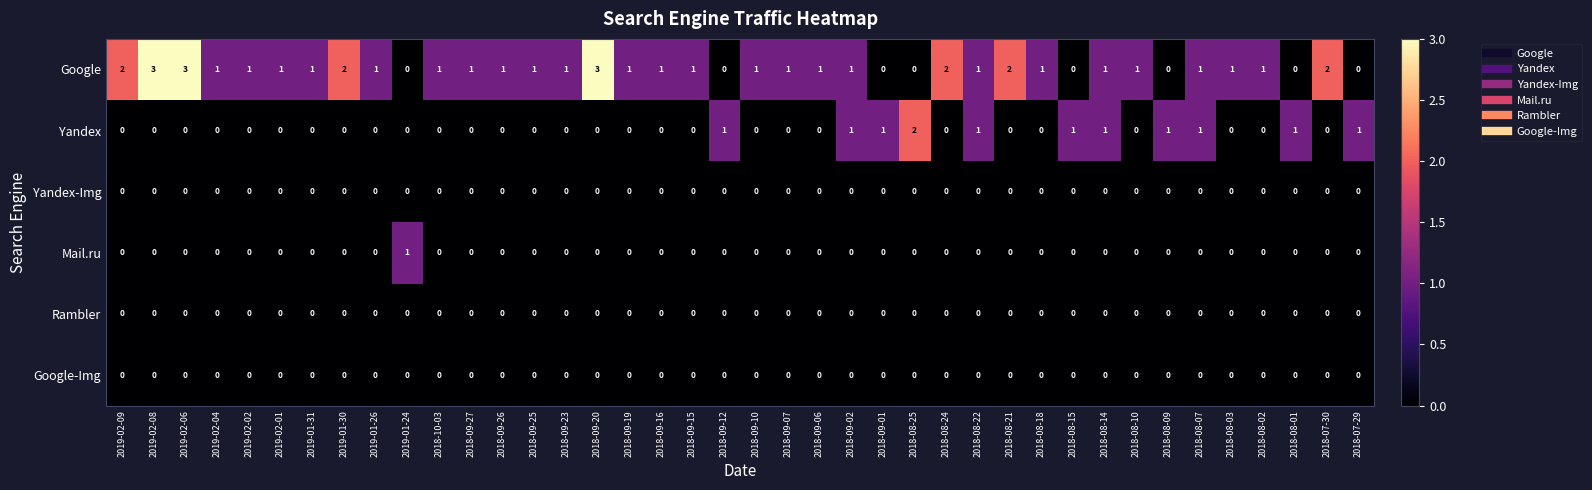

What is the highest value of the Google series?

3